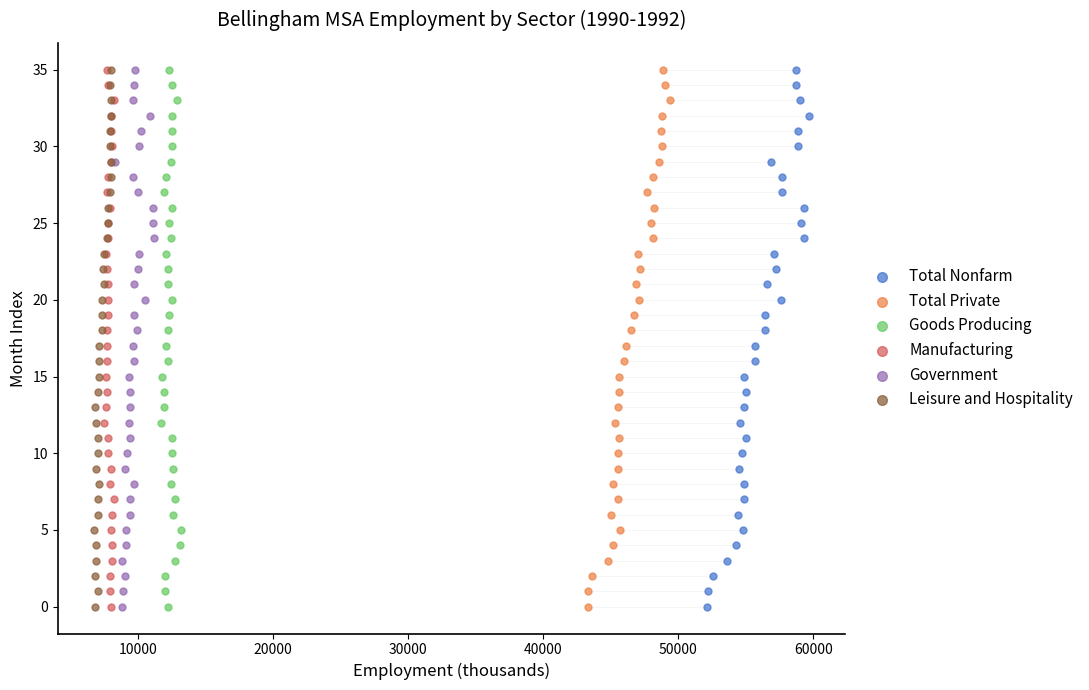

What are all the series names shown in the legend?

Total Nonfarm, Total Private, Goods Producing, Manufacturing, Government, Leisure and Hospitality